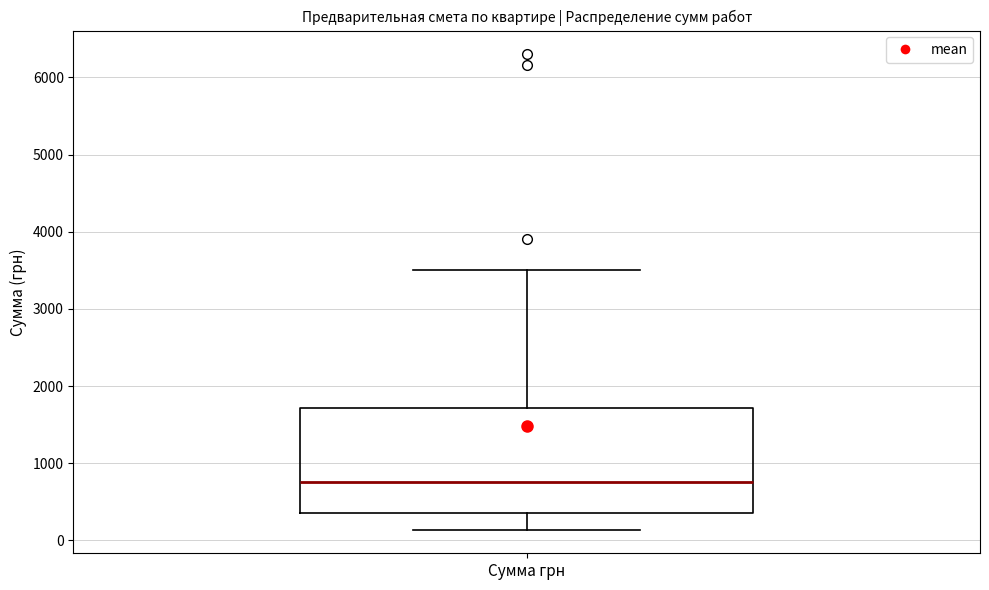

Transcribe this box plot: give where the median line is, the range the box spans, and where the two whiskers end, as read against the y-axis. The values are not printed on the chart, so give them approximately, as read against the axis.

median 800, box 400 to 1700, whiskers 100 to 3500